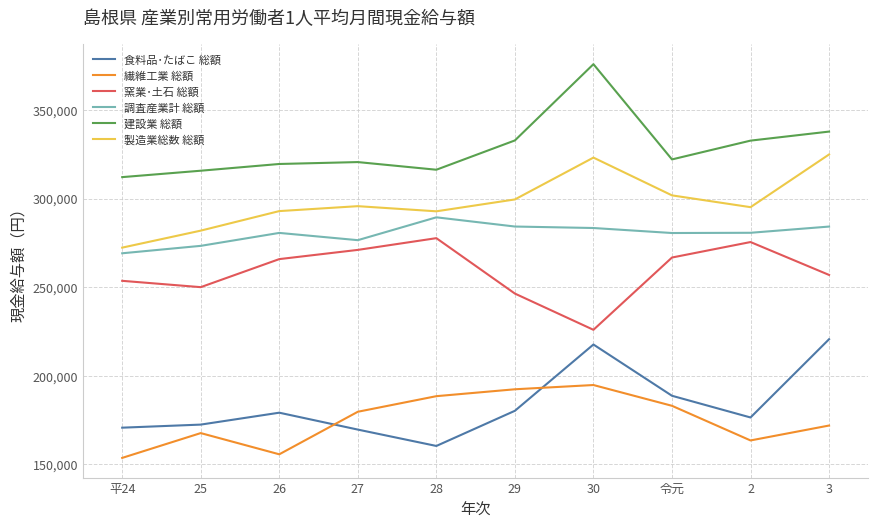

What is the approximate value of 窯業･土石 総額 at 27, to the nearest 10?

271090